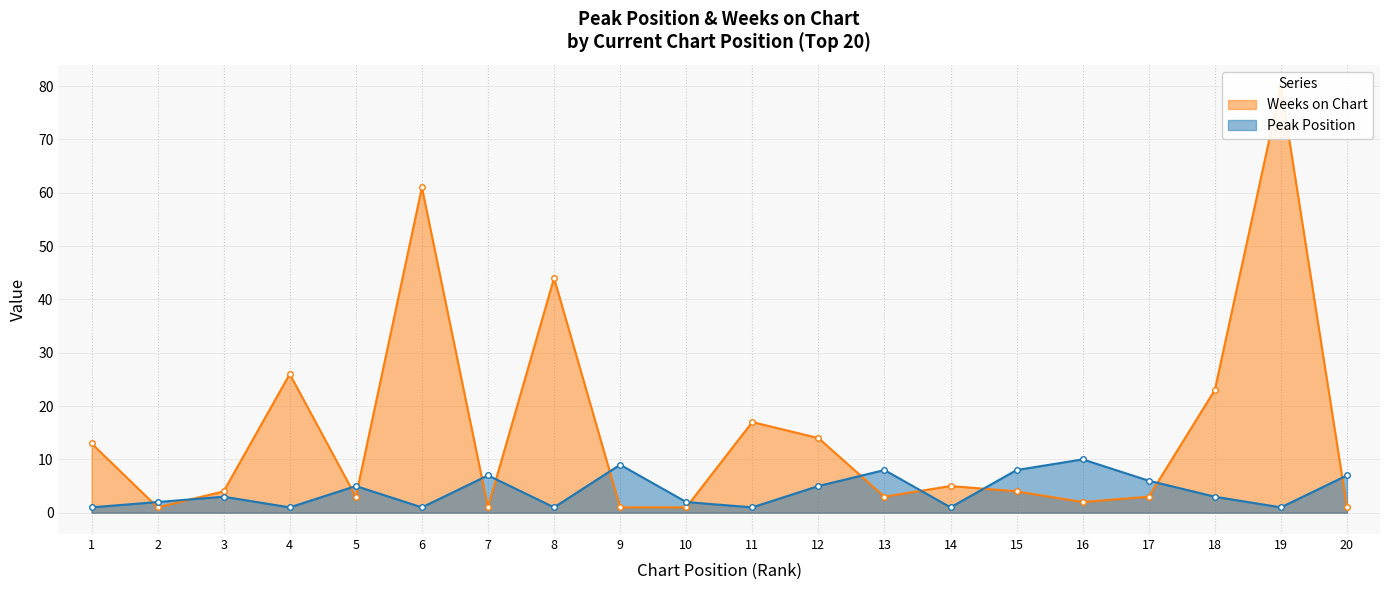

Rank the categories by Peak Position value from lowest to highest.

1, 4, 6, 8, 11, 14, 19, 2, 10, 3, 18, 5, 12, 17, 7, 20, 13, 15, 9, 16